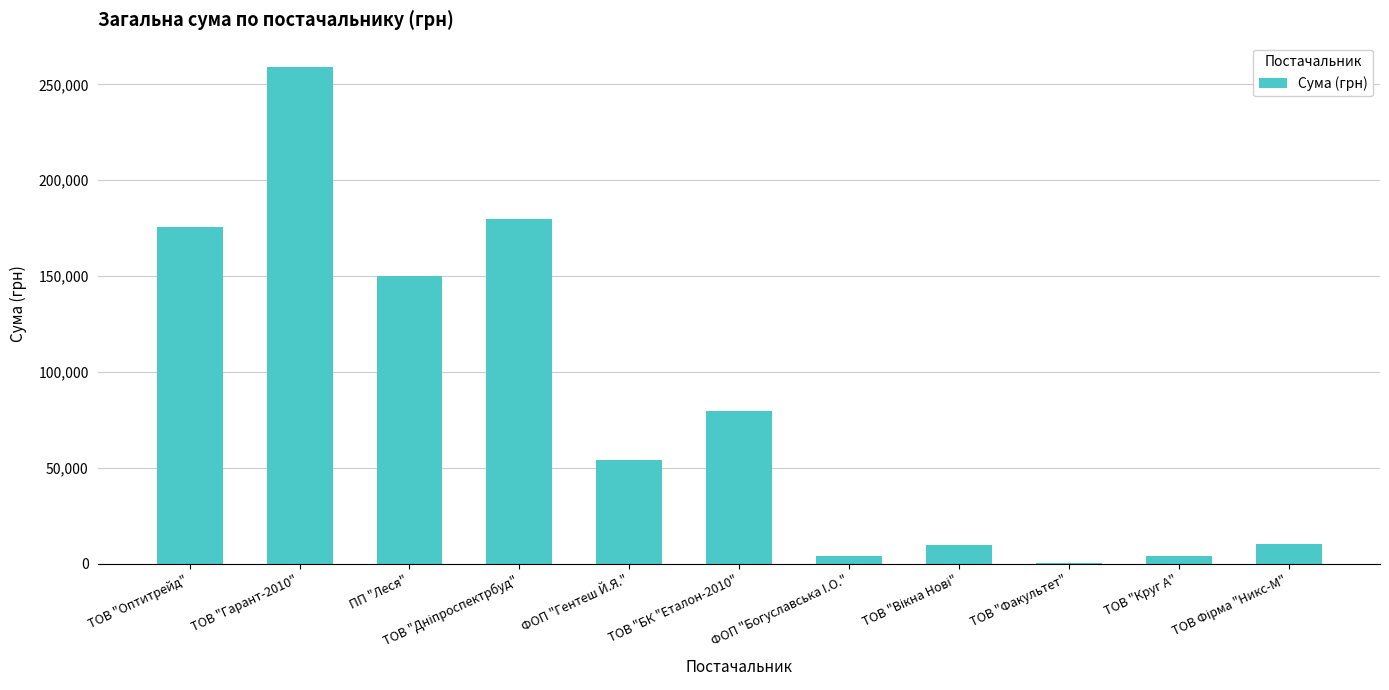

Are the bars horizontal?

No